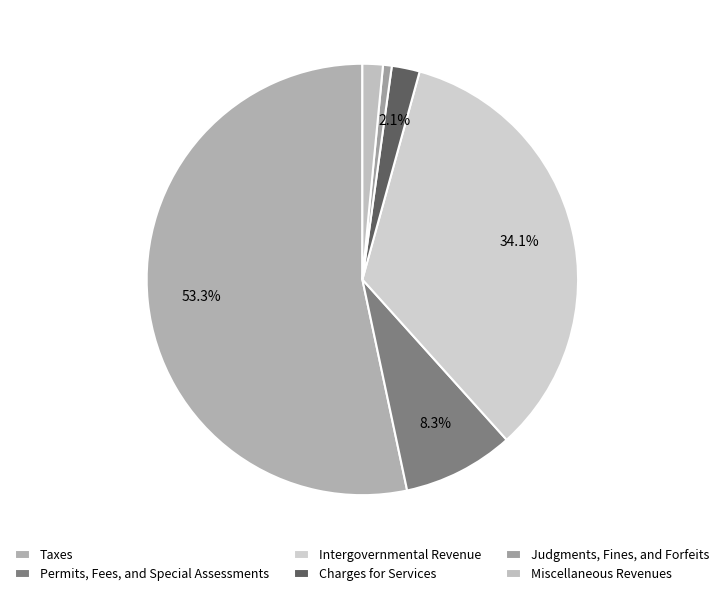

How many slices are in this pie chart?

6